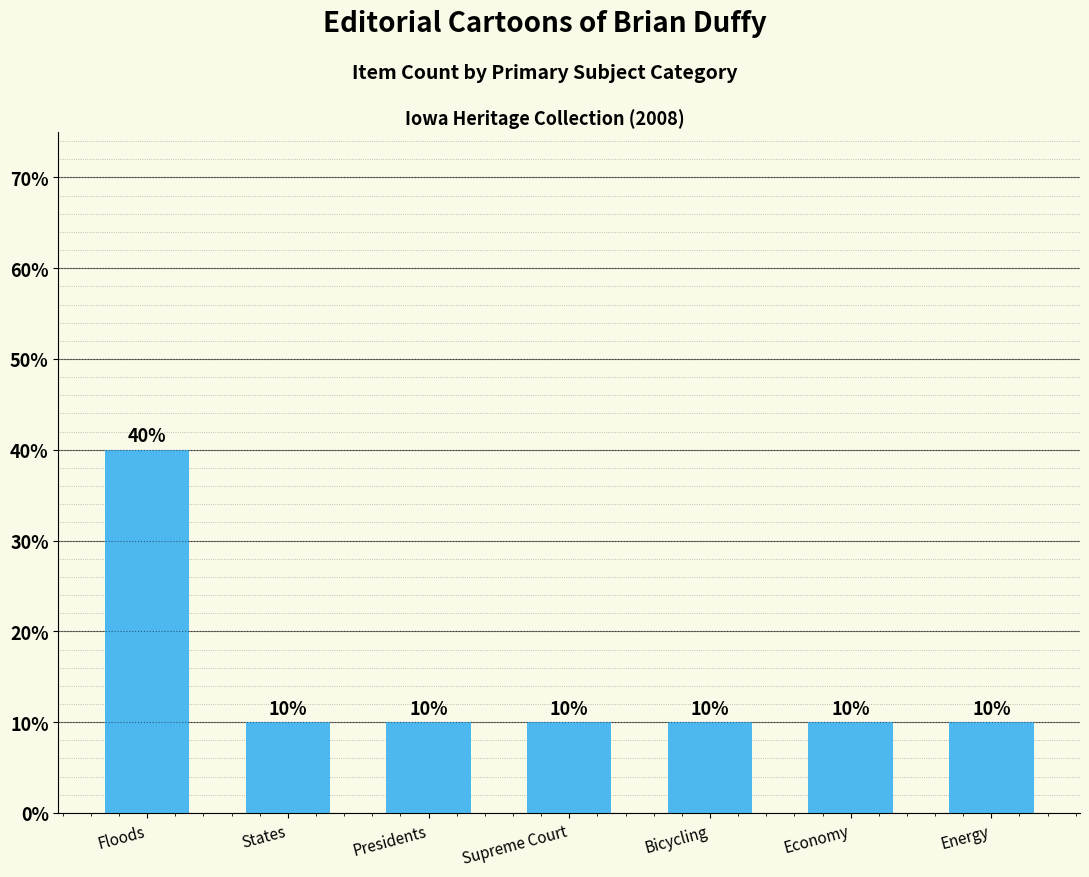

The value at Presidents is 10. True or false?

True